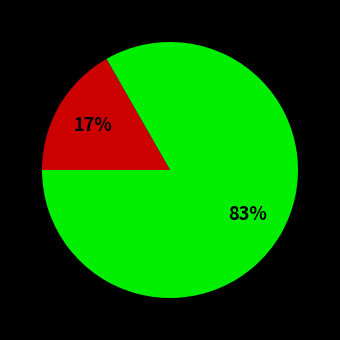

To the nearest percent, what is the average slice percentage?

50%